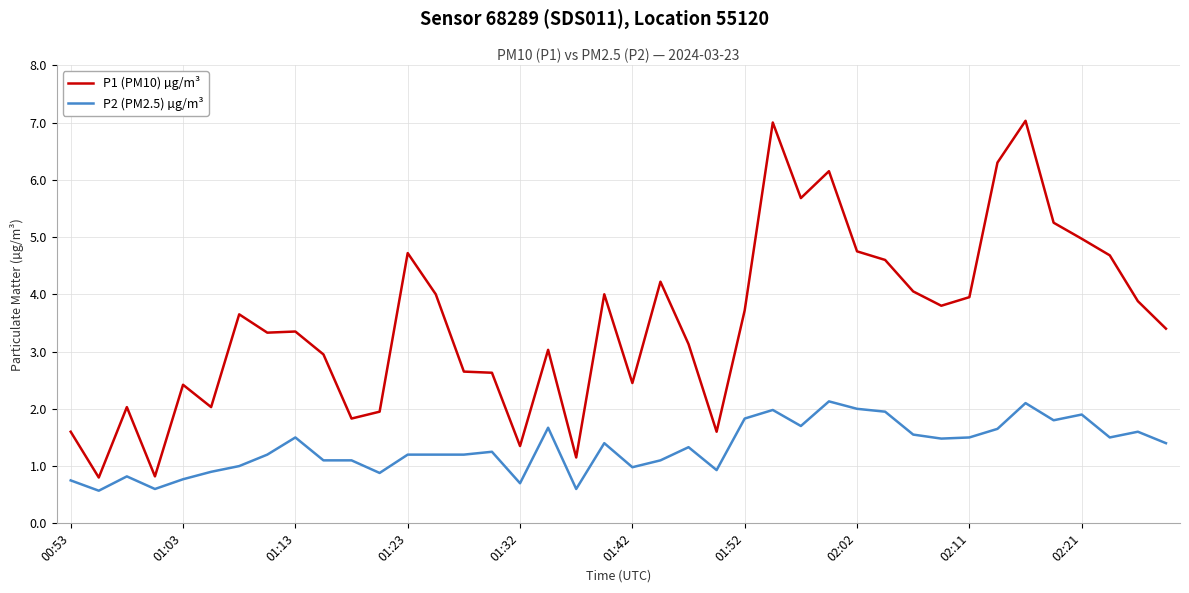

True or false: P1 (PM10) µg/m³ and P2 (PM2.5) µg/m³ cross at least once.

False